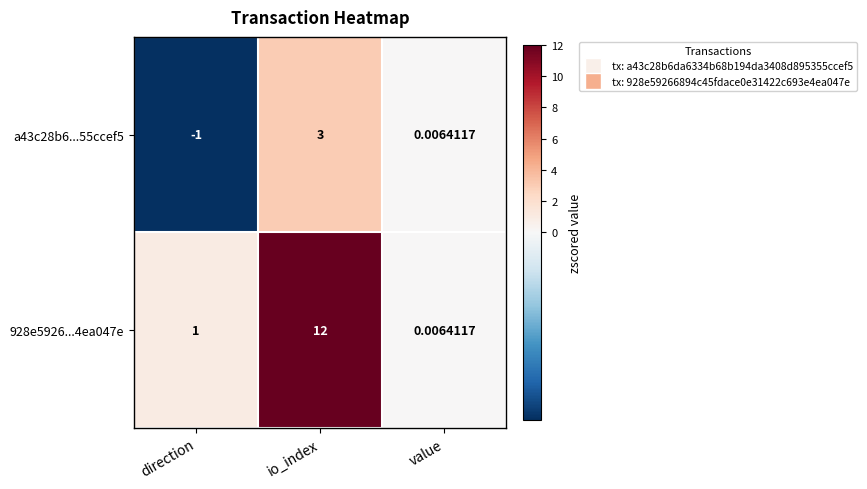

Is the value of a43c28b6...55ccef5 at io_index greater than the value of 928e5926...4ea047e at direction?

Yes